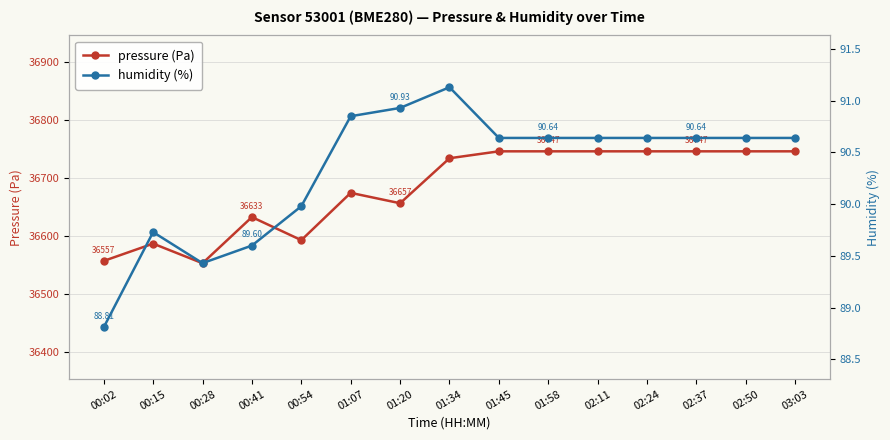

Which series has the largest range (max minus min)?

pressure